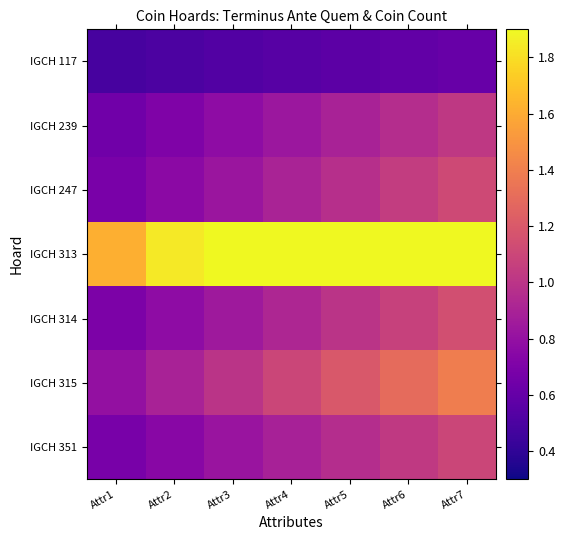

Reading left to right, extract all data points from this chart.

IGCH 117: Attr1=0.5	Attr2=0.5	Attr3=0.5	Attr4=0.5	Attr5=0.6	Attr6=0.6	Attr7=0.6
IGCH 239: Attr1=0.6	Attr2=0.7	Attr3=0.8	Attr4=0.8	Attr5=0.9	Attr6=1.0	Attr7=1.0
IGCH 247: Attr1=0.7	Attr2=0.8	Attr3=0.8	Attr4=0.9	Attr5=1.0	Attr6=1.0	Attr7=1.1
IGCH 313: Attr1=1.6	Attr2=1.8	Attr3=1.9	Attr4=1.9	Attr5=1.9	Attr6=1.9	Attr7=1.9
IGCH 314: Attr1=0.7	Attr2=0.8	Attr3=0.8	Attr4=0.9	Attr5=1.0	Attr6=1.1	Attr7=1.1
IGCH 315: Attr1=0.8	Attr2=0.9	Attr3=1.0	Attr4=1.1	Attr5=1.2	Attr6=1.3	Attr7=1.4
IGCH 351: Attr1=0.7	Attr2=0.7	Attr3=0.8	Attr4=0.9	Attr5=1.0	Attr6=1.0	Attr7=1.1